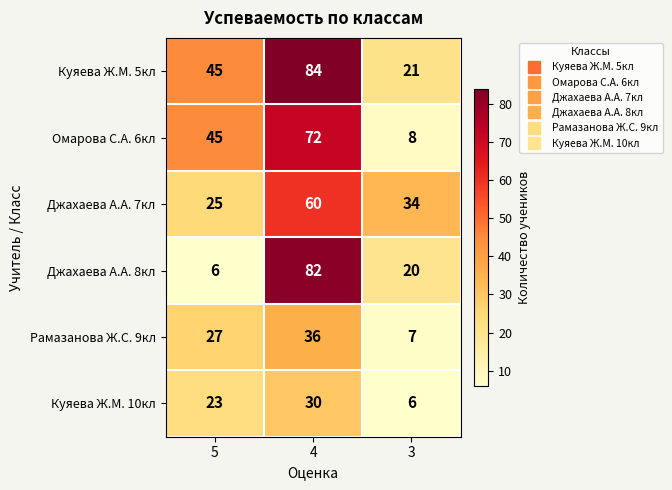

At how many categories does at least one series exceed 69?

1